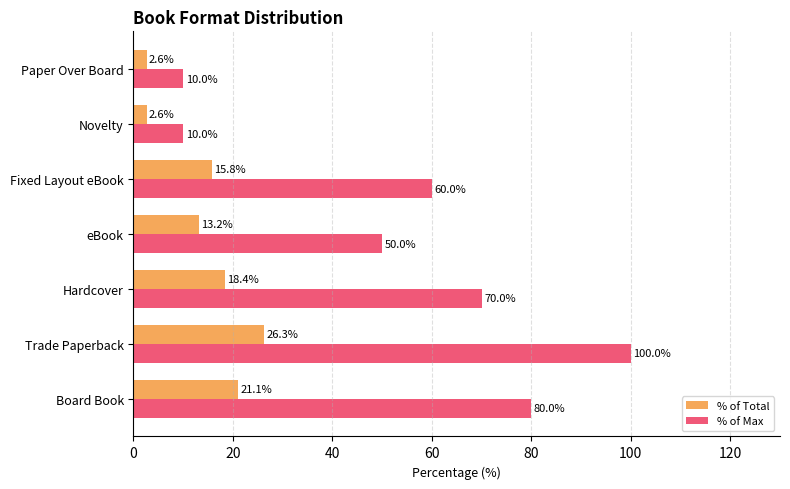

Which series has the largest total across all categories?

% of Max